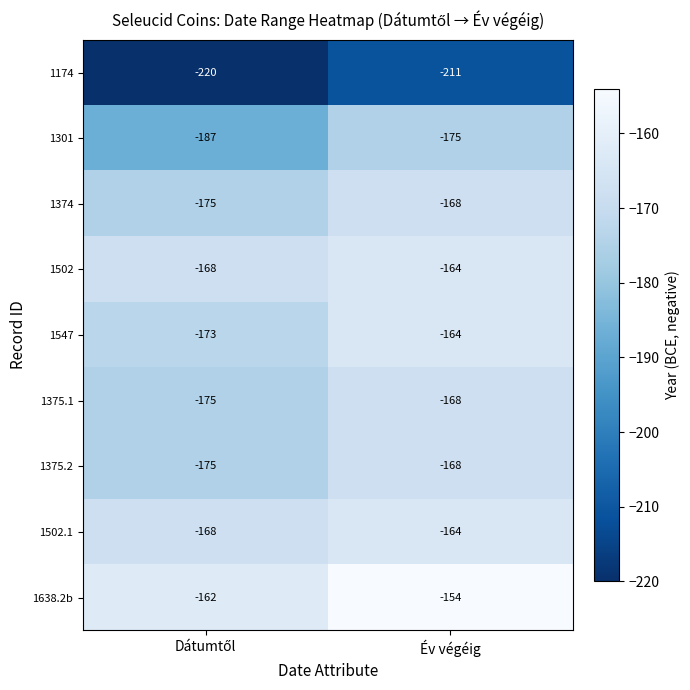

What is the average value of the 1301 series?

-181